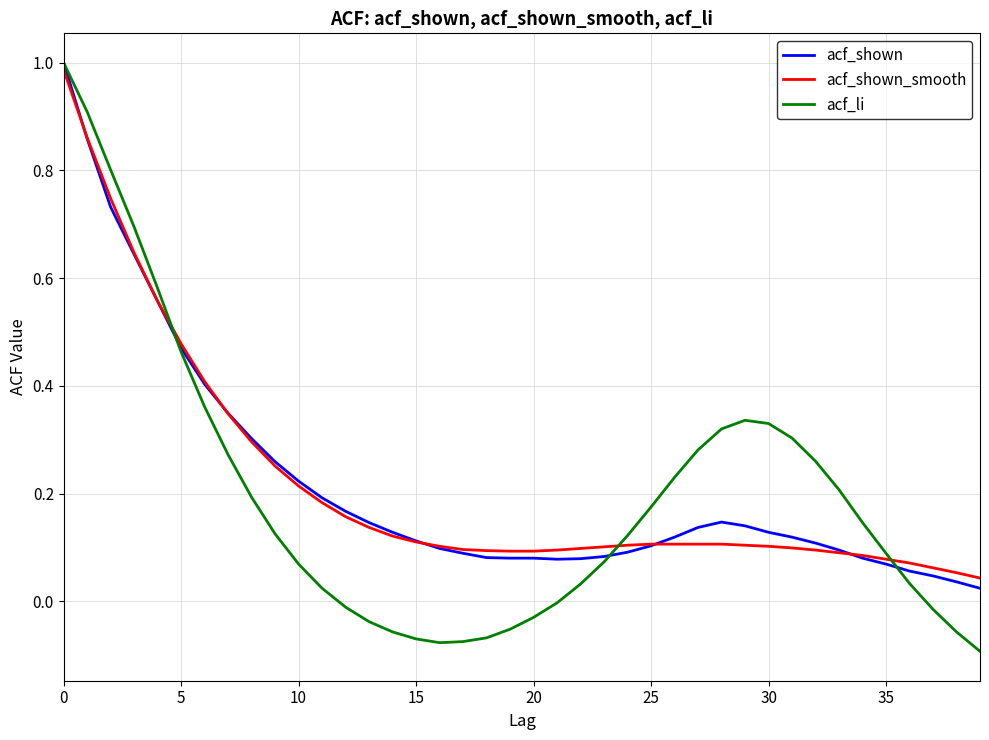

Which series has the largest range (max minus min)?

acf_li